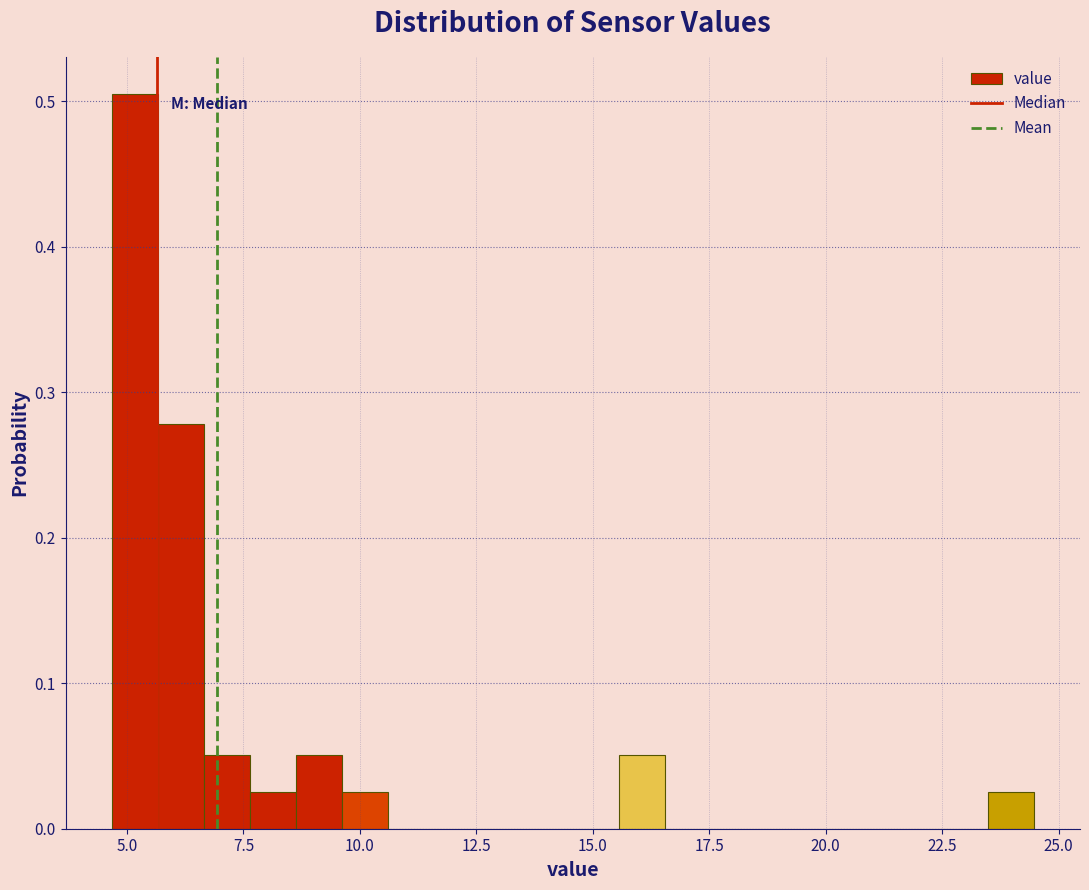

Read against the x-axis, roughly where is the centre of the tallest bar?

5.0